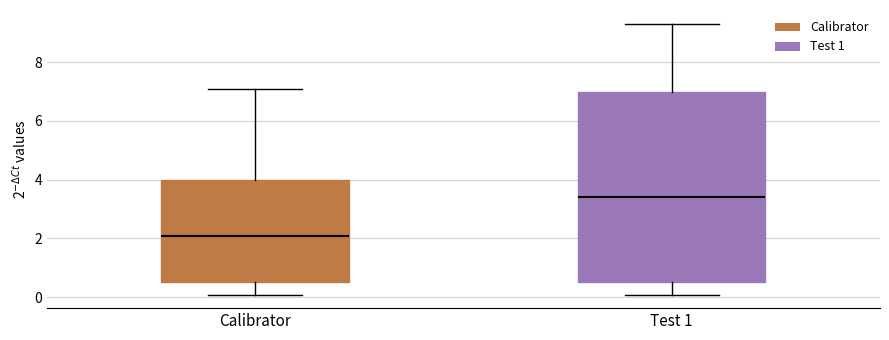

Reading left to right, transcribe this box plot: for each box, give where its median line is, the range the box spans, and where its two whiskers end, as read against the y-axis. The values are not printed on the chart, so give them approximately, as read against the axis.

Calibrator: median 2.0, box 0.6 to 4.0, whiskers 0.0 to 7.0
Test 1: median 3.4, box 0.6 to 7.0, whiskers 0.0 to 9.4